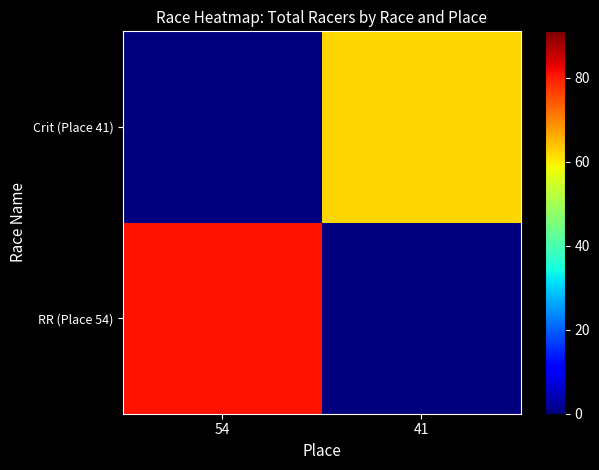

Reading left to right, list all the values displayed in this chart.

RR (Place 54): 54=81	41=0
Crit (Place 41): 54=0	41=62